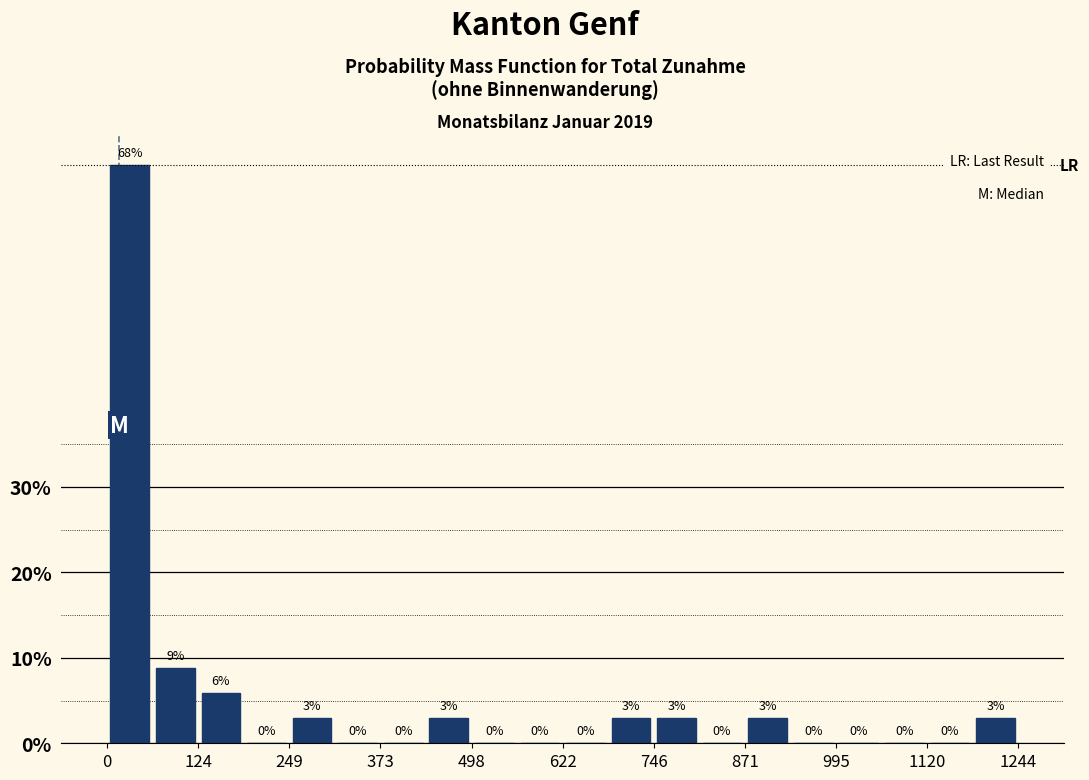

Read against the x-axis, roughly where is the centre of the tallest bar?

40